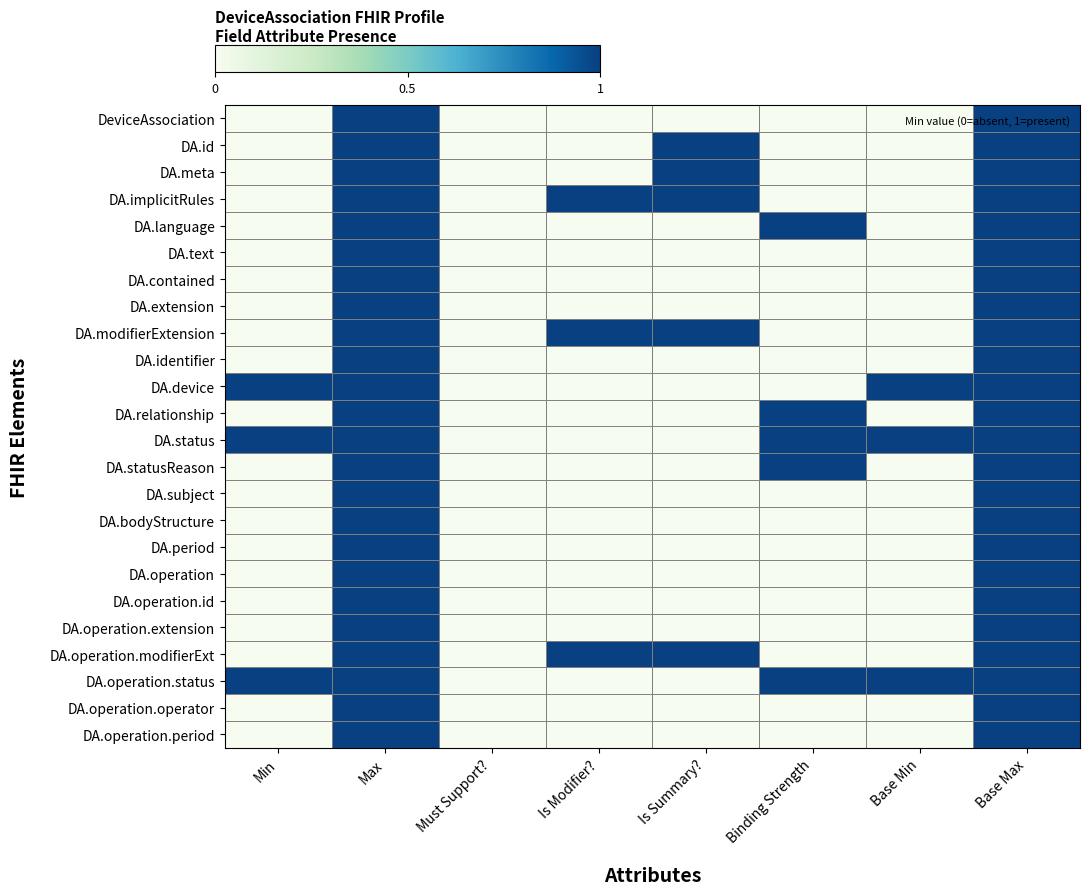

Which series has the largest range (max minus min)?

DeviceAssociation